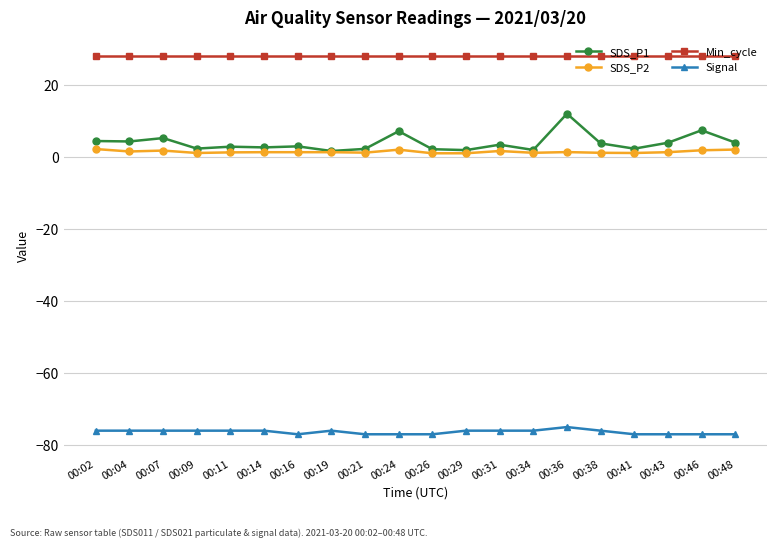

The value of Min_cycle at 00:09 is 47.4. True or false?

False